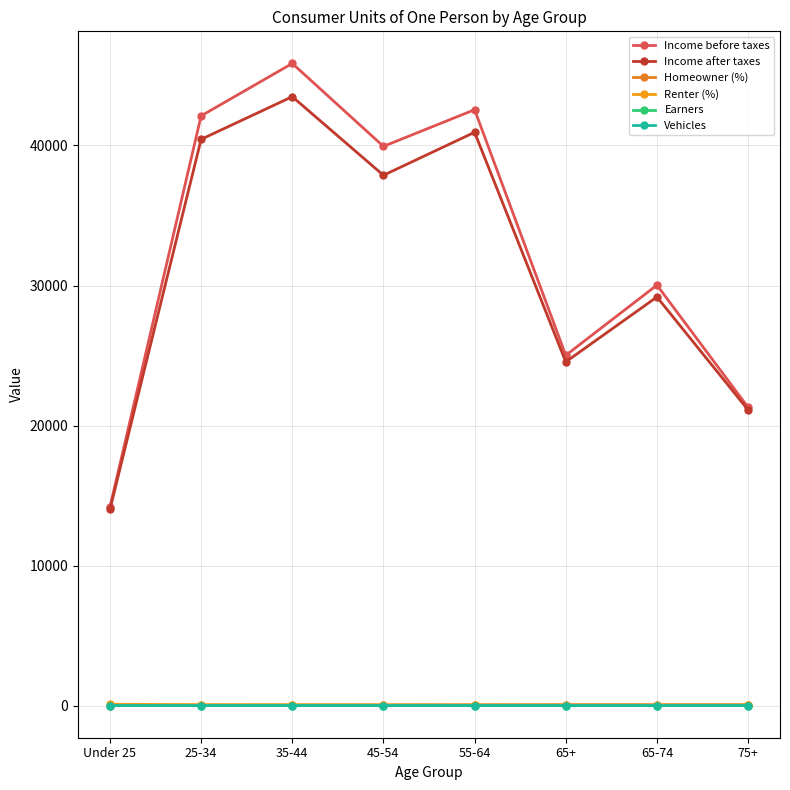

How many lines are shown in the chart?

6